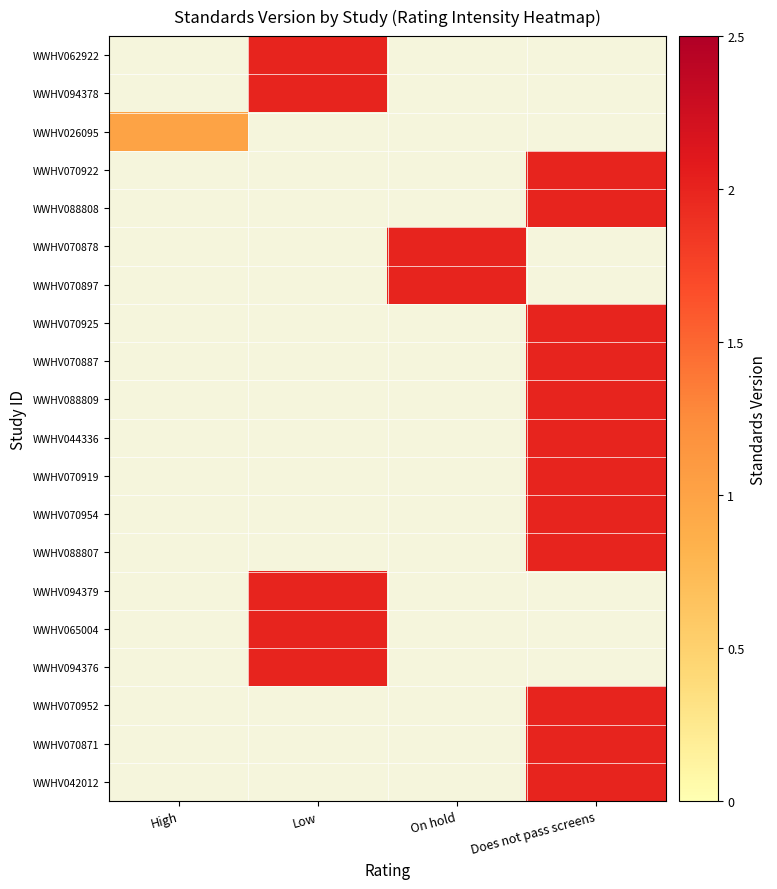

At which label does WWHV088809 reach its minimum?

High